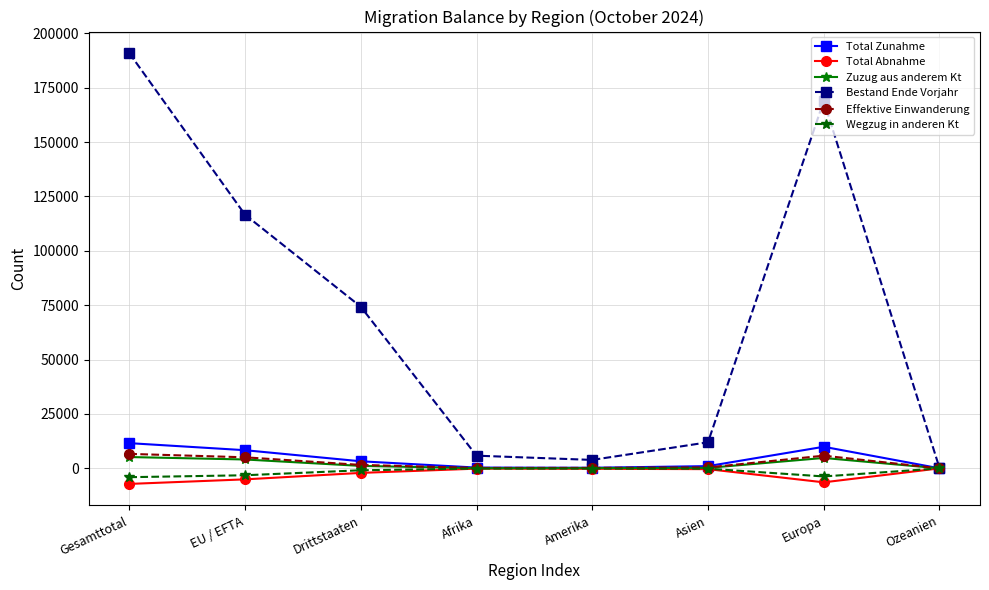

Which series has the largest range (max minus min)?

Bestand Ende Vorjahr